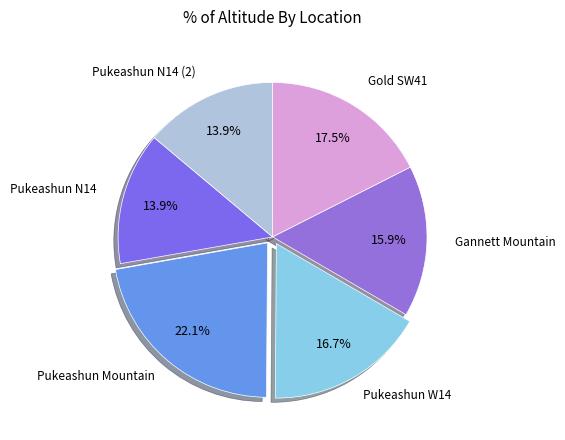

Which slice is the largest?

Pukeashun Mountain